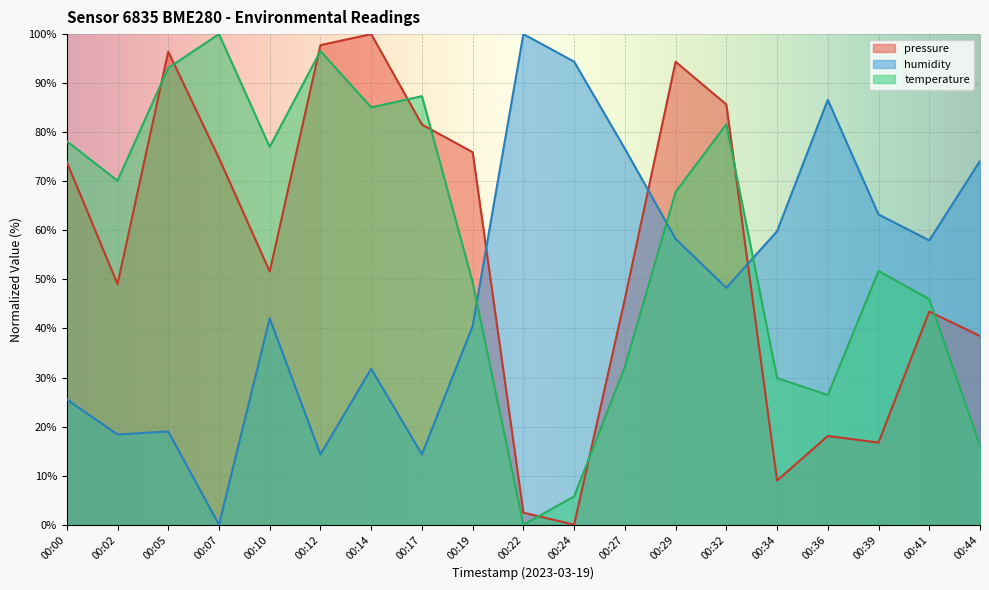

What is the total value across all series at 00:29?

220.4